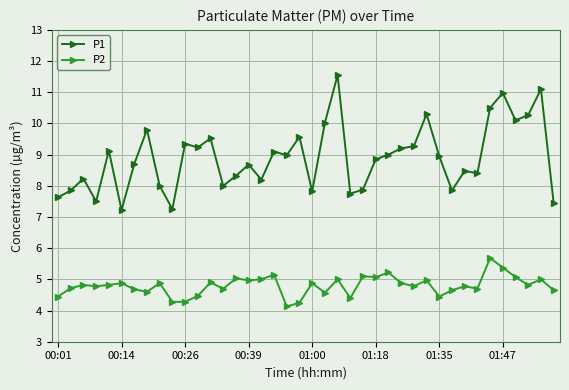

Rank the series by their average value, from lowest to highest.

P2, P1